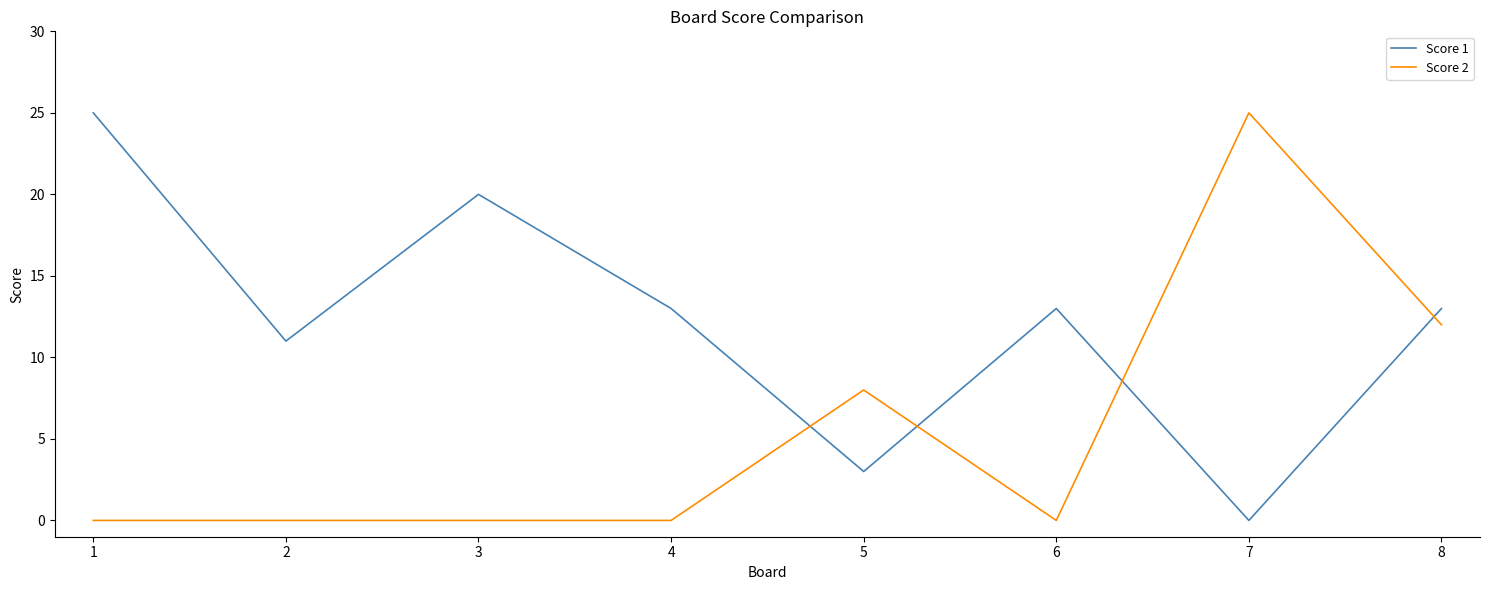

At which label does Score 1 first exceed 13?

1